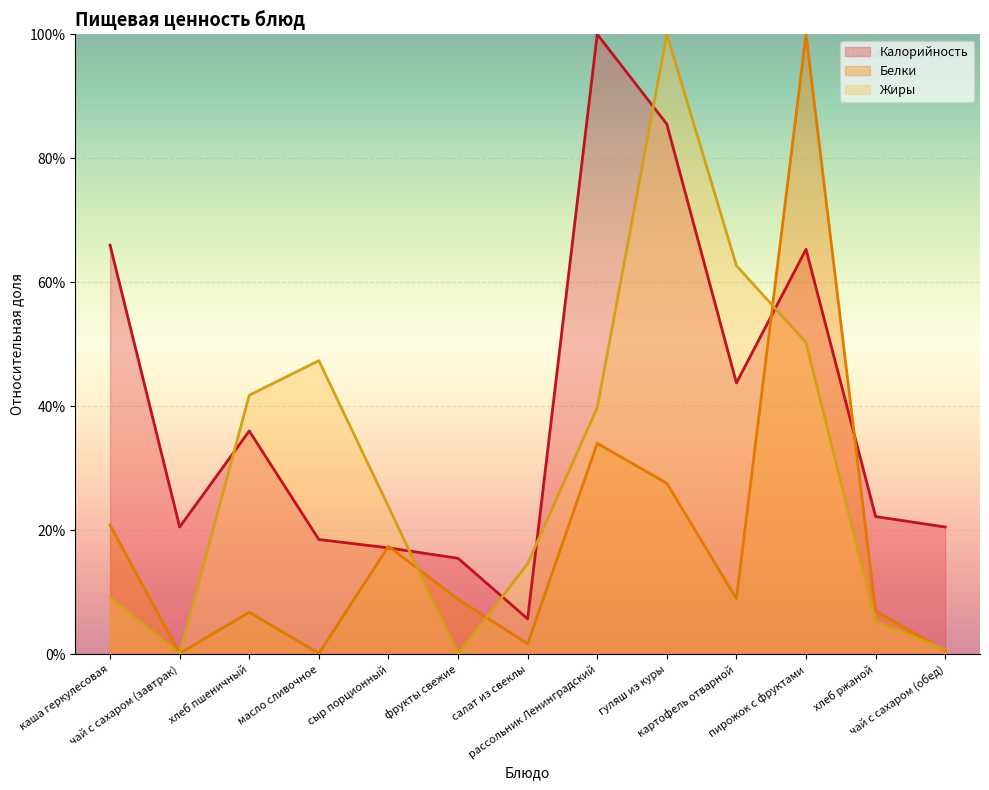

How many lines are shown in the chart?

3